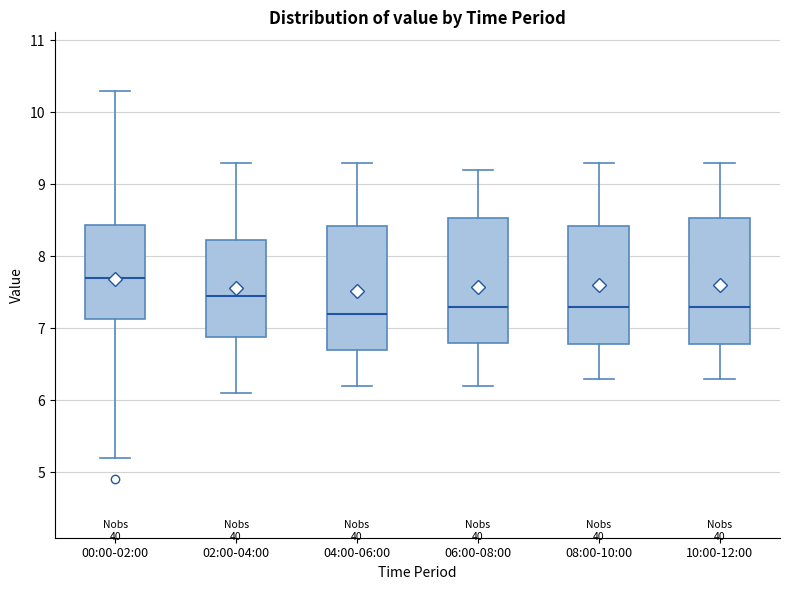

Reading left to right, transcribe this box plot: for each box, give where its median line is, the range the box spans, and where its two whiskers end, as read against the y-axis. The values are not printed on the chart, so give them approximately, as read against the axis.

00:00-02:00: median 7.7, box 7.1 to 8.4, whiskers 5.2 to 10.3
02:00-04:00: median 7.5, box 6.9 to 8.2, whiskers 6.1 to 9.3
04:00-06:00: median 7.2, box 6.7 to 8.4, whiskers 6.2 to 9.3
06:00-08:00: median 7.3, box 6.8 to 8.5, whiskers 6.2 to 9.2
08:00-10:00: median 7.3, box 6.8 to 8.4, whiskers 6.3 to 9.3
10:00-12:00: median 7.3, box 6.8 to 8.5, whiskers 6.3 to 9.3